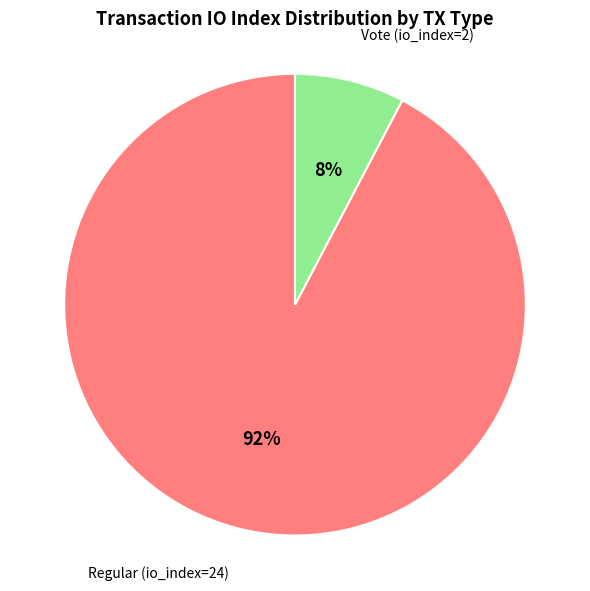

Which has a higher value, Regular (io_index=24) or Vote (io_index=2)?

Regular (io_index=24)